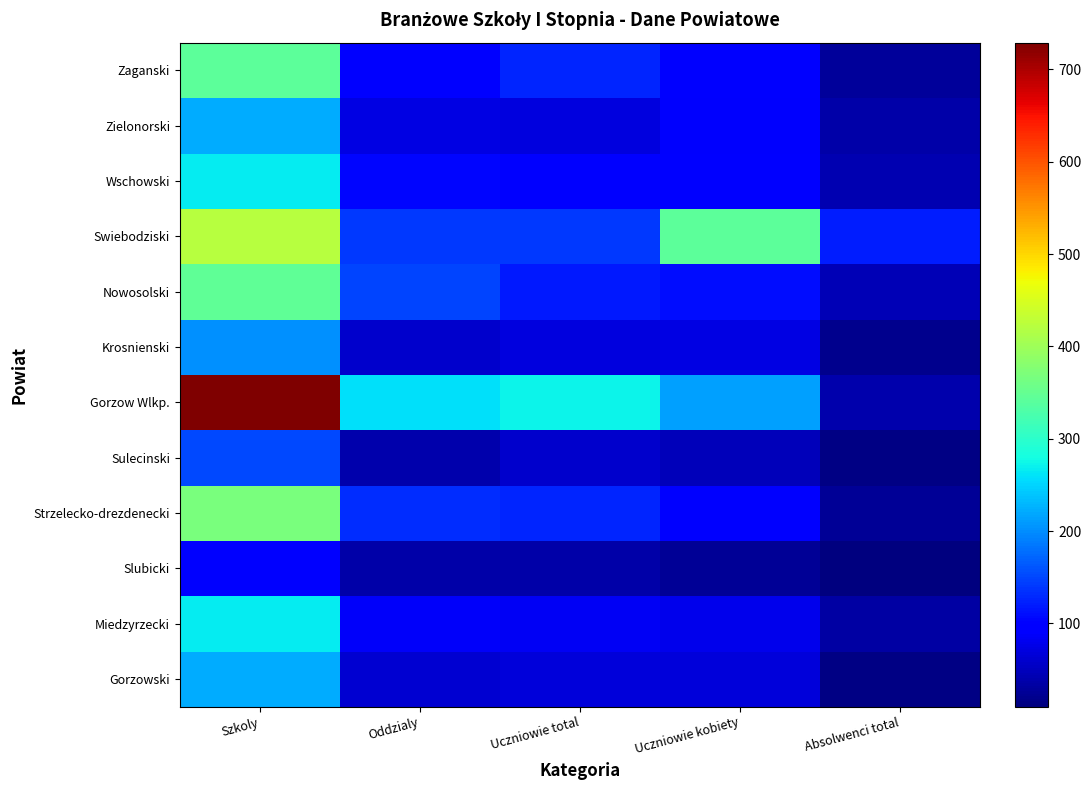

At which category is the sum across all series the highest?

Szkoly